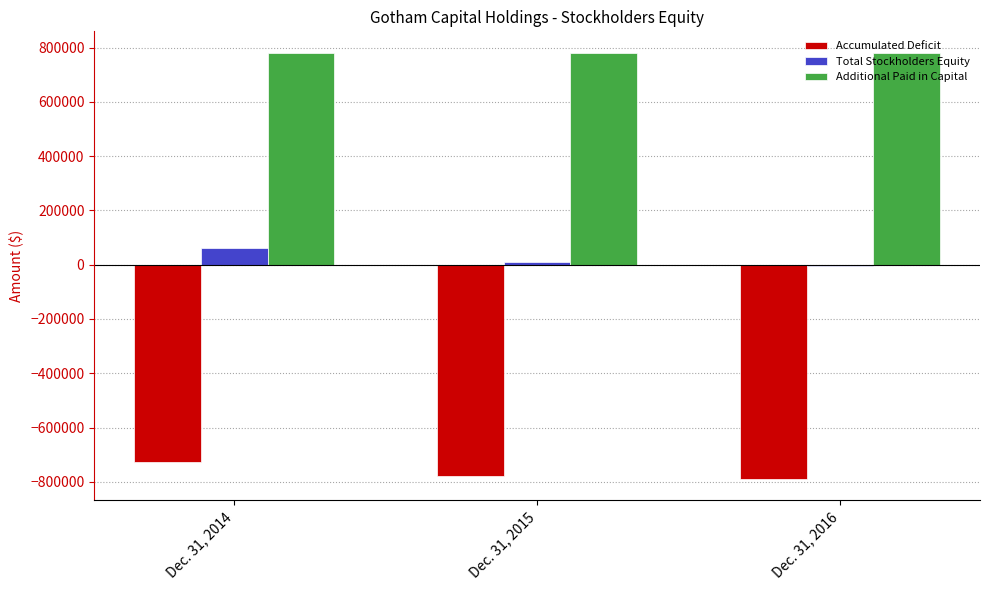

At which label does Total Stockholders Equity reach its peak?

Dec. 31, 2014